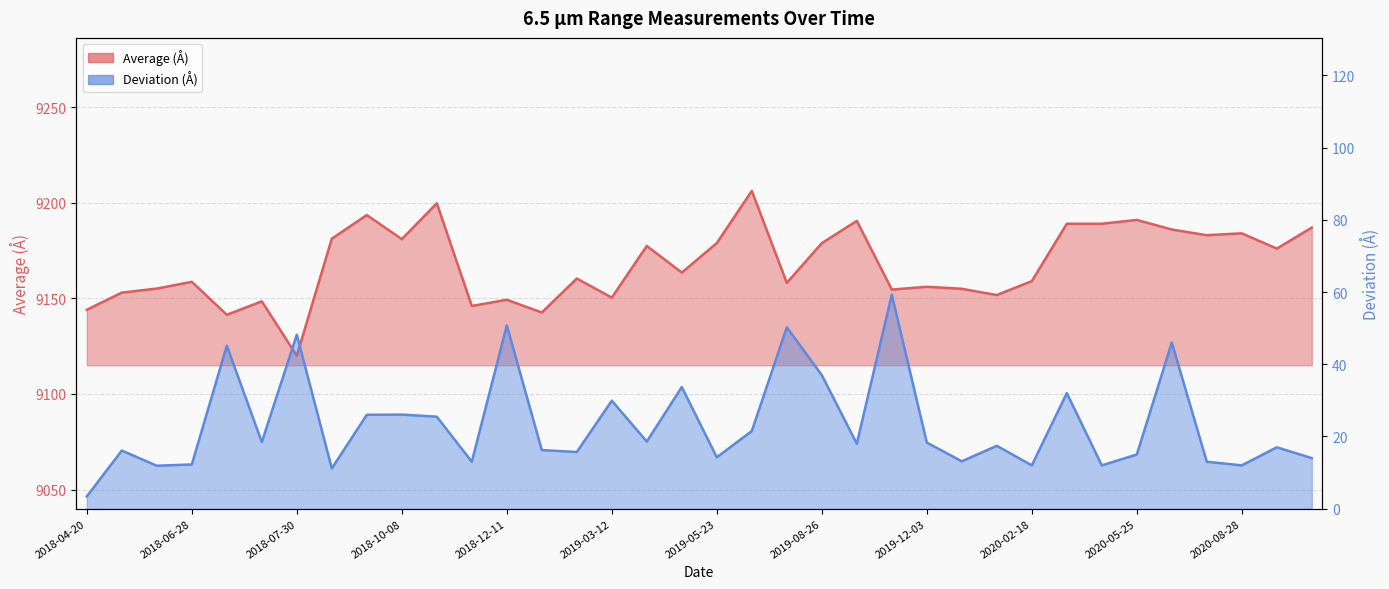

List the series in order of their peak value, highest first.

Average (Å), Deviation (Å)